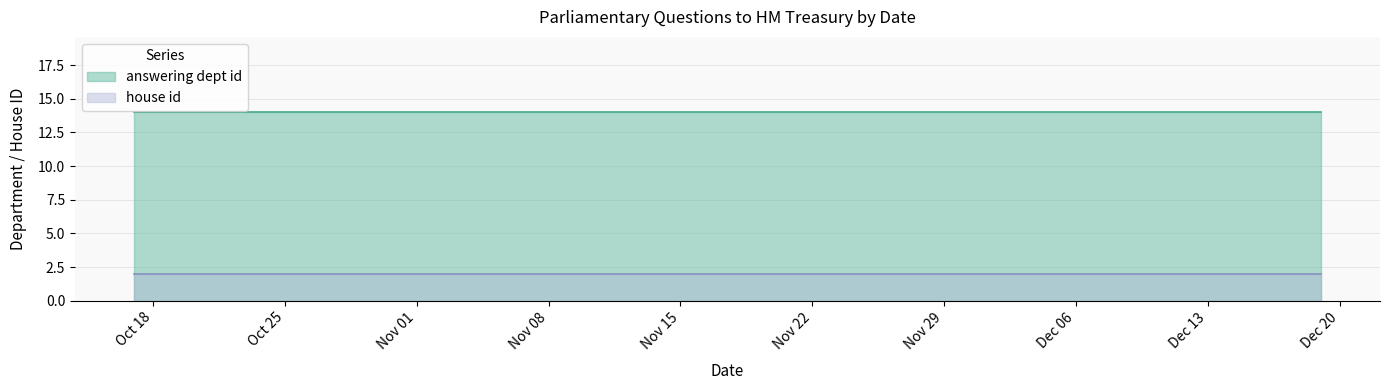

Rank the series at 2016-10-17 from lowest to highest value.

house id, answering dept id